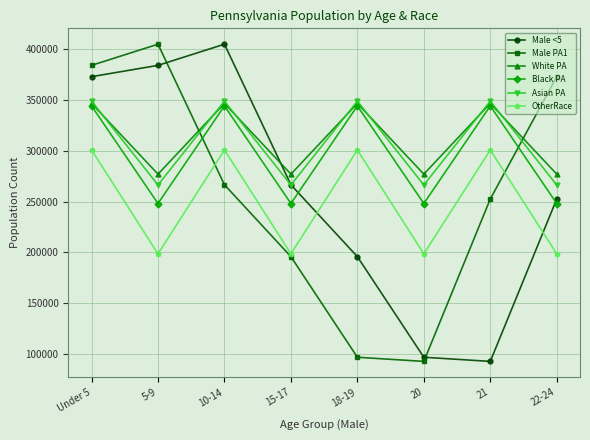

At which category is the sum across all series the highest?

Under 5